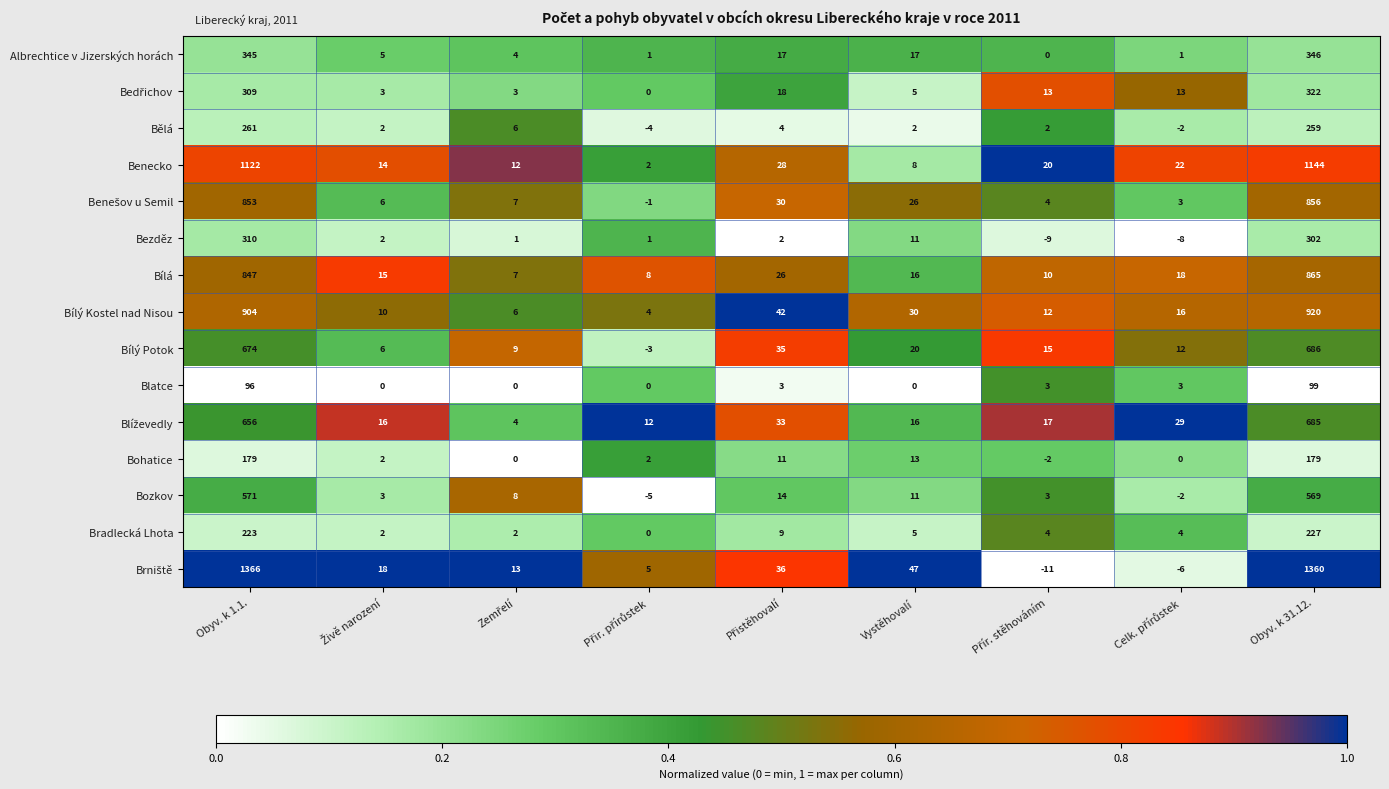

Is it true that Bílý Kostel nad Nisou equals 1352 at Obyv. k 1.1.?

False